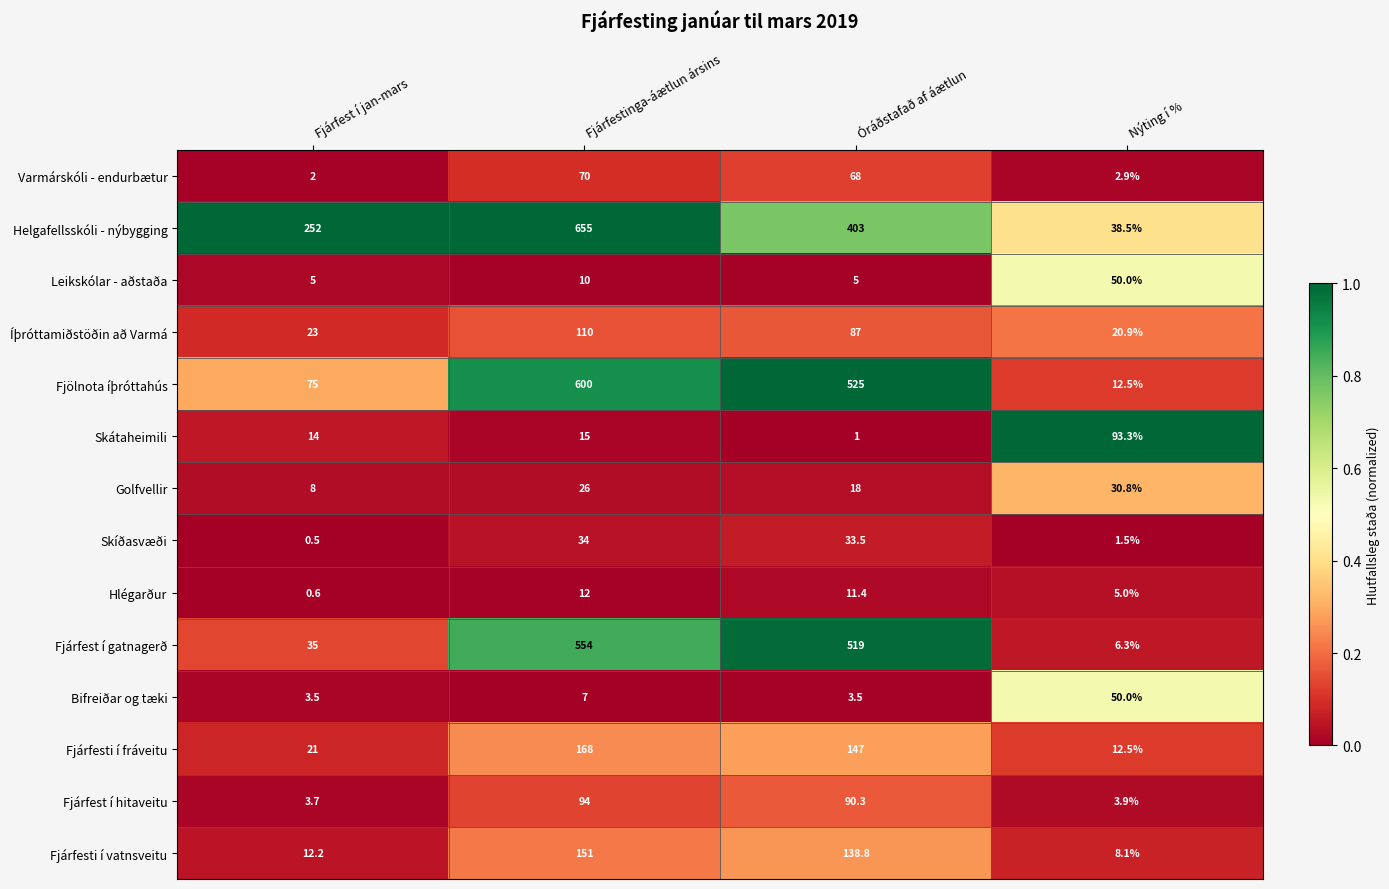

At which label does Skíðasvæði first exceed 33?

Fjárfestinga-áætlun ársins